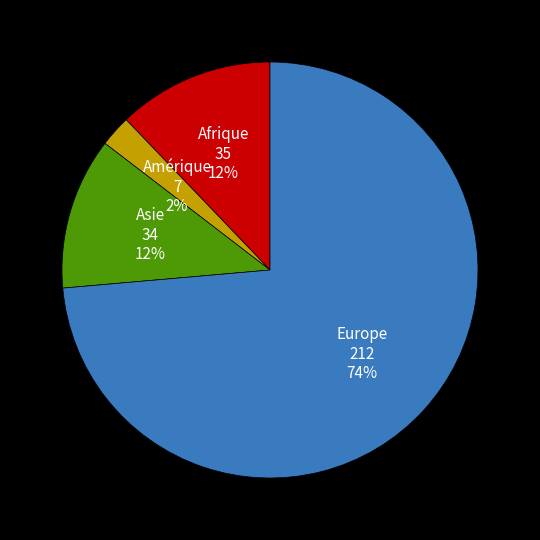

How many slices are in this pie chart?

4